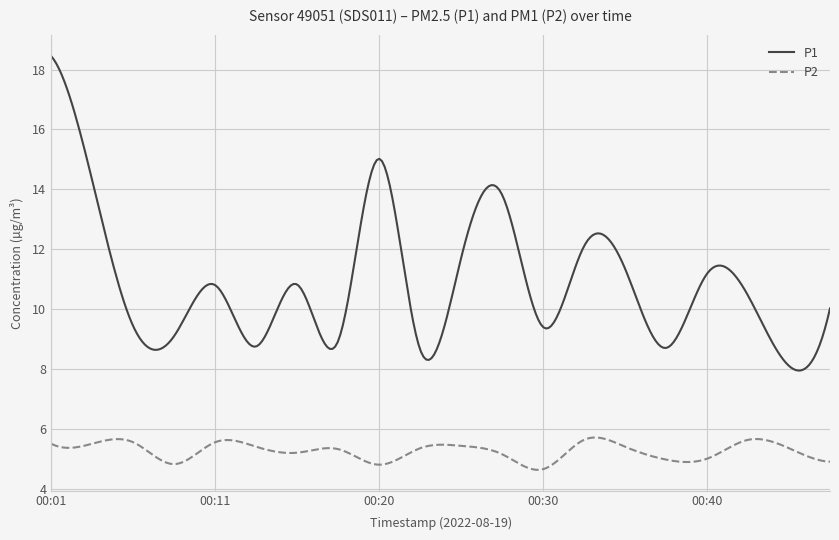

Rank the series by their maximum value, from lowest to highest.

P2, P1